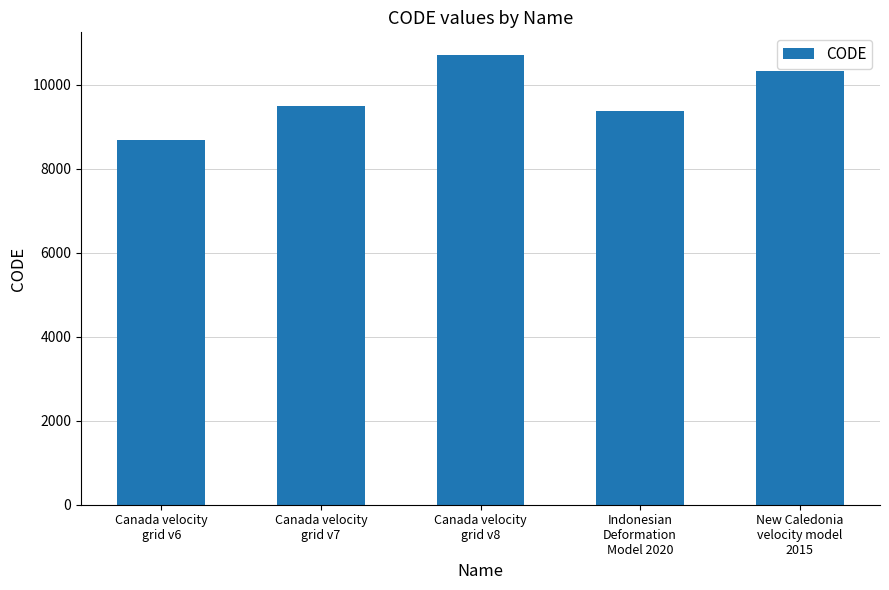

What is the label of the 1st bar from the right?

New Caledonia
velocity model
2015